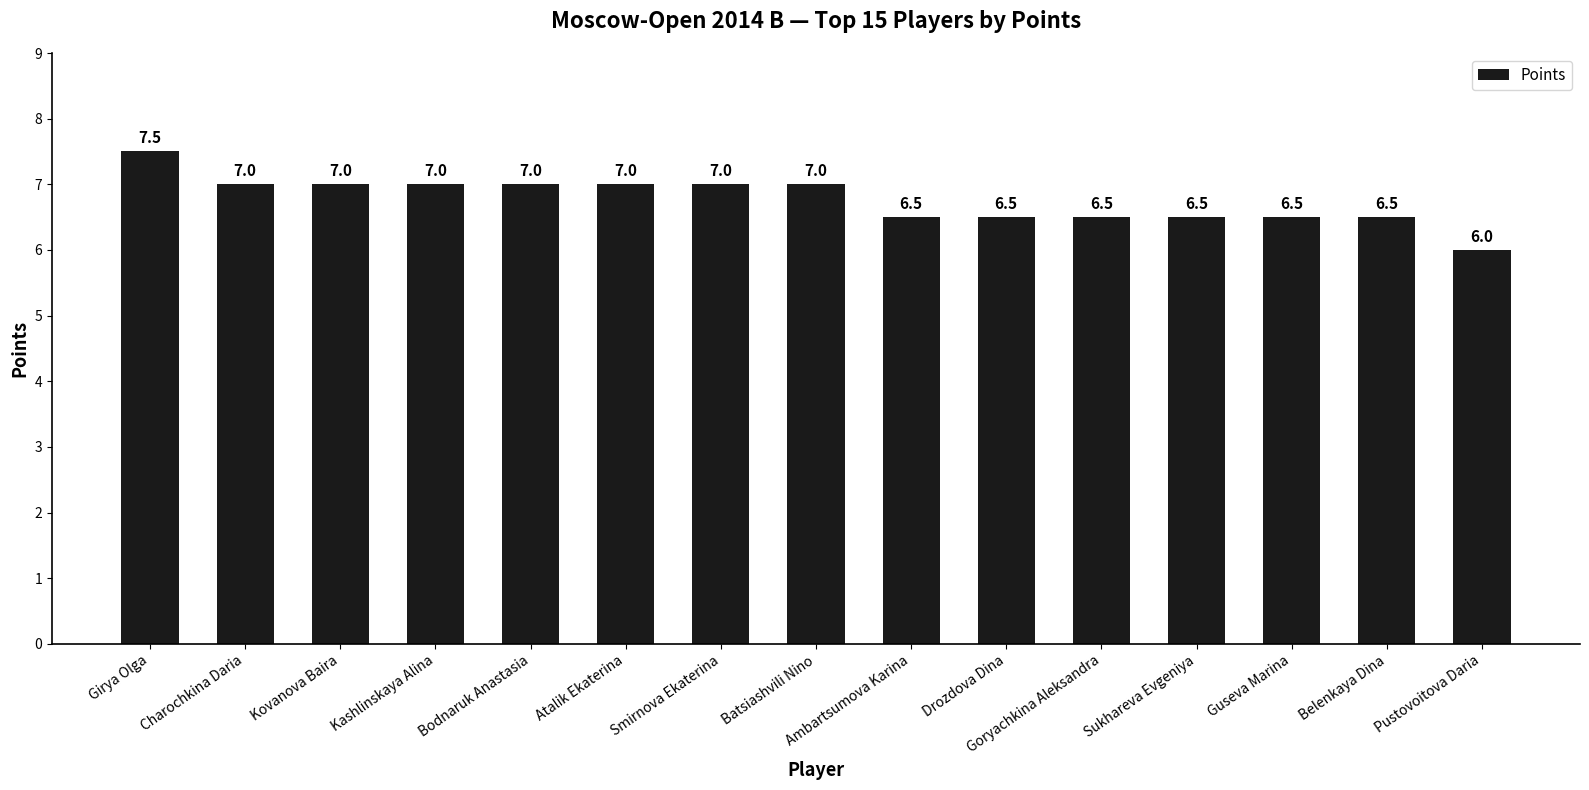

At which label is the value closest to 6?

Pustovoitova Daria